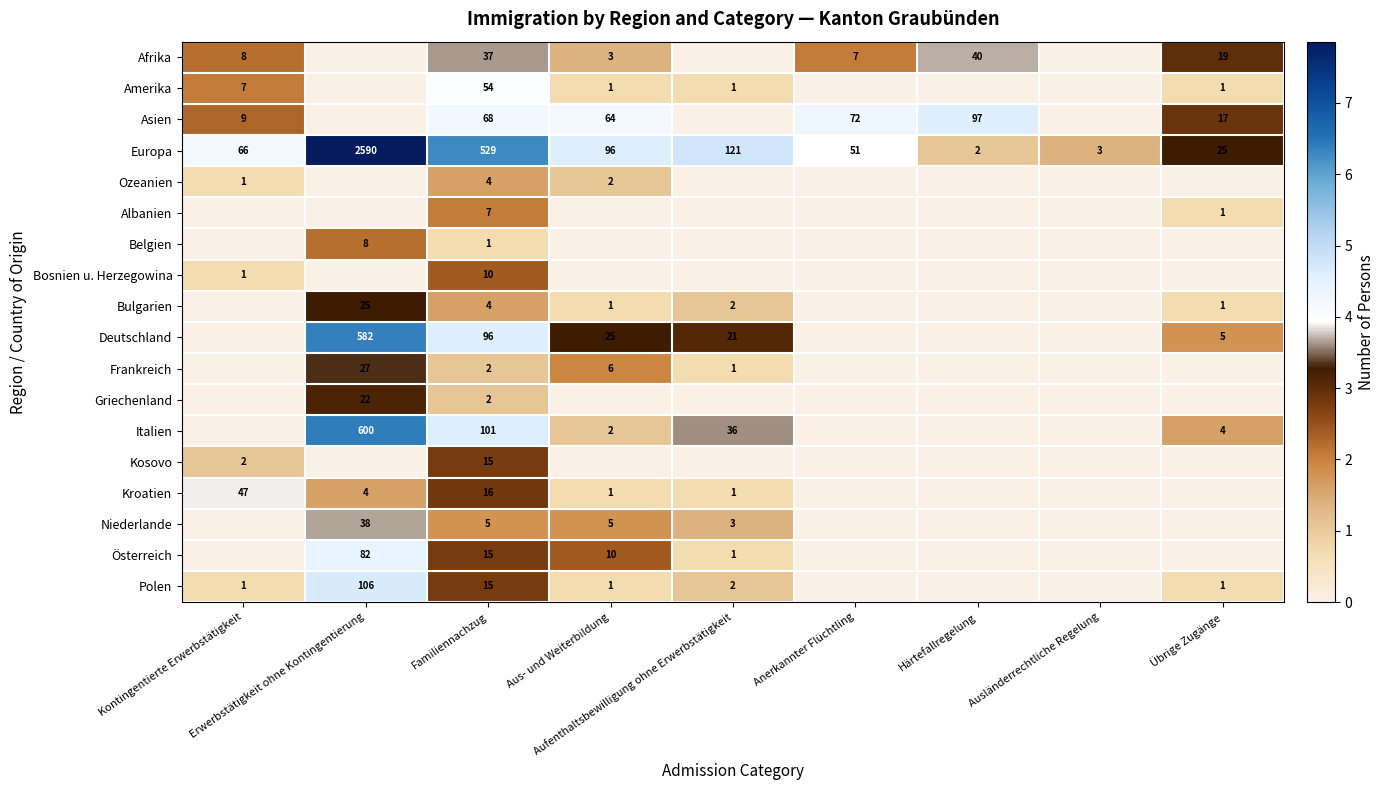

The Niederlande series shows 1.4 at Aufenthaltsbewilligung ohne Erwerbstätigkeit. True or false?

True